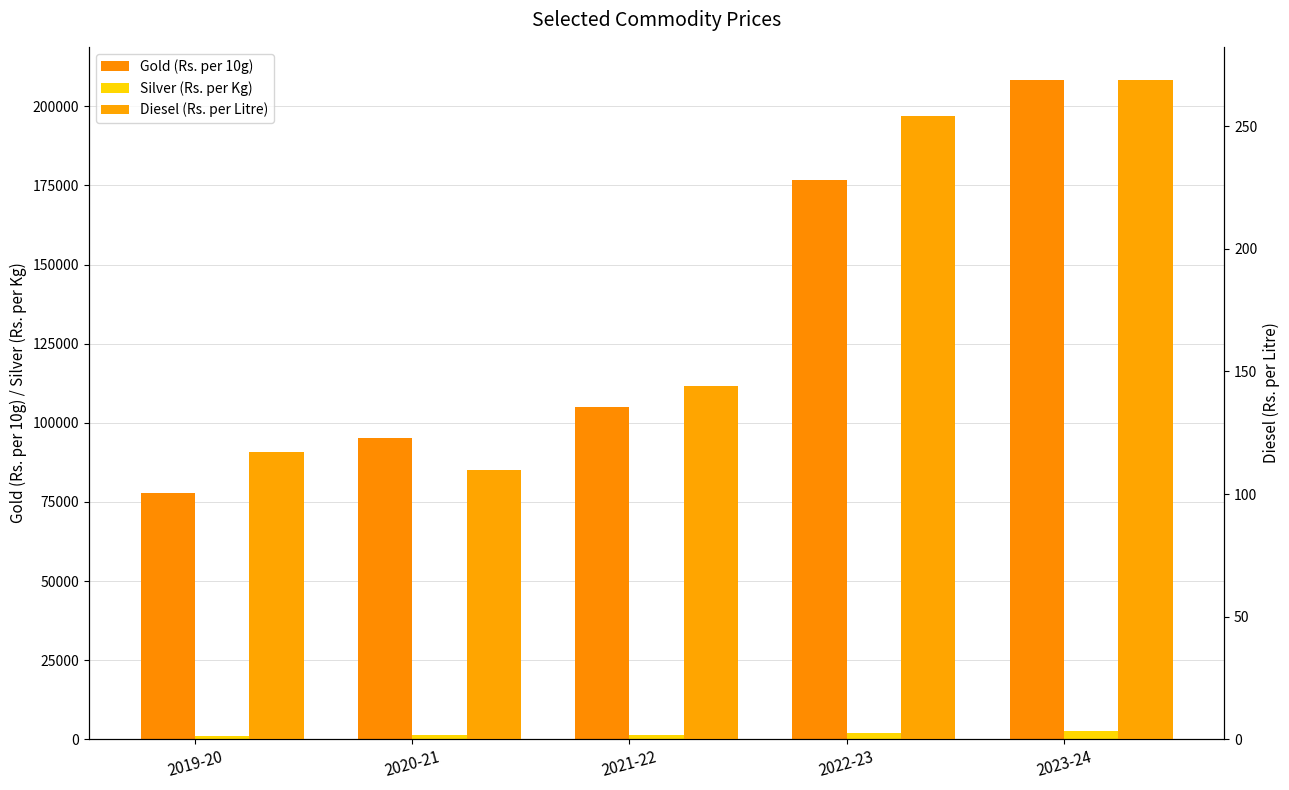

Which series has the widest spread of values?

Gold (Rs. per 10g)